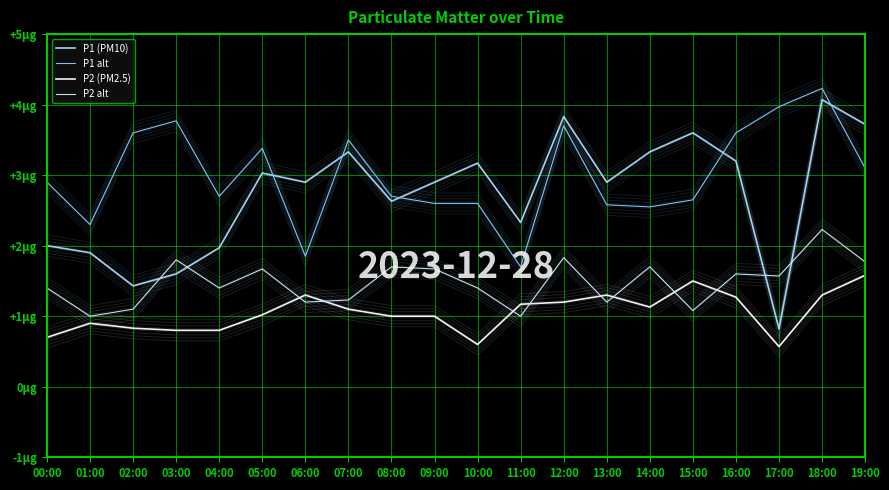

The P1 (PM10) series shows 4.2 at 11:00. True or false?

False